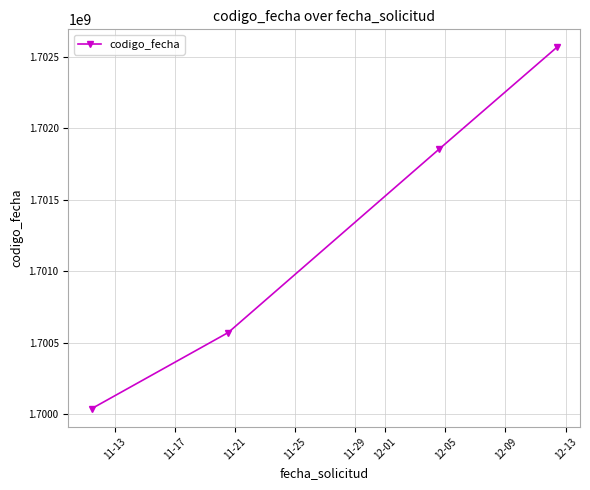

What is the minimum value shown in the chart?

1700037414